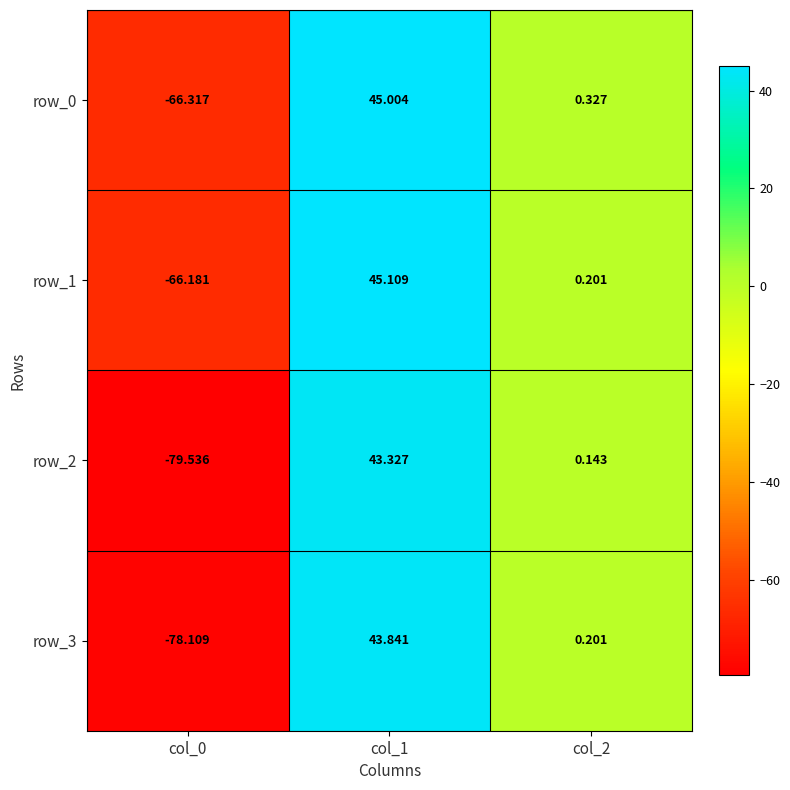

Which series has the largest total across all categories?

row_1